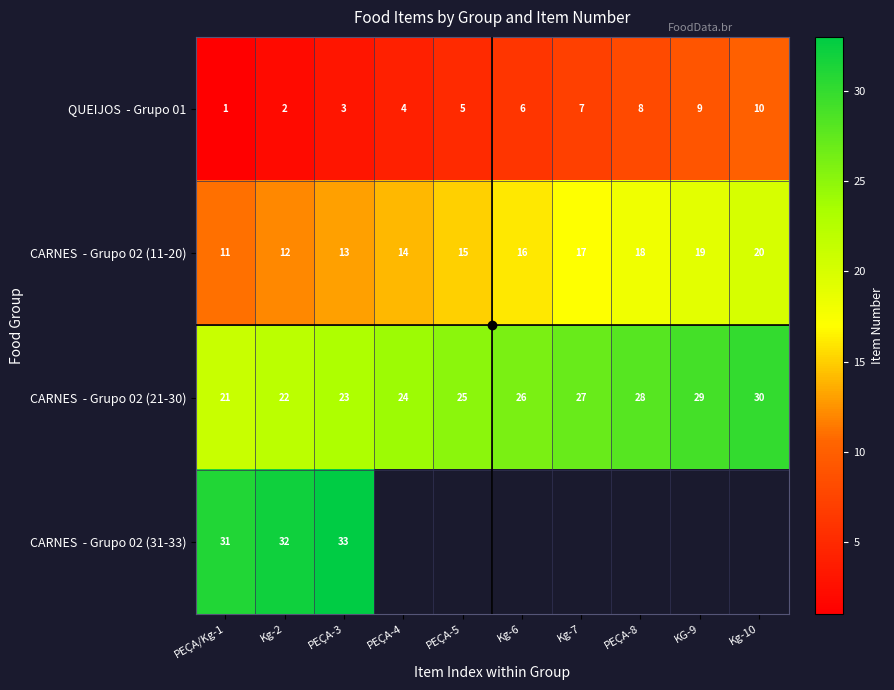

At which category does the chart reach its minimum across all series?

PEÇA/Kg-1